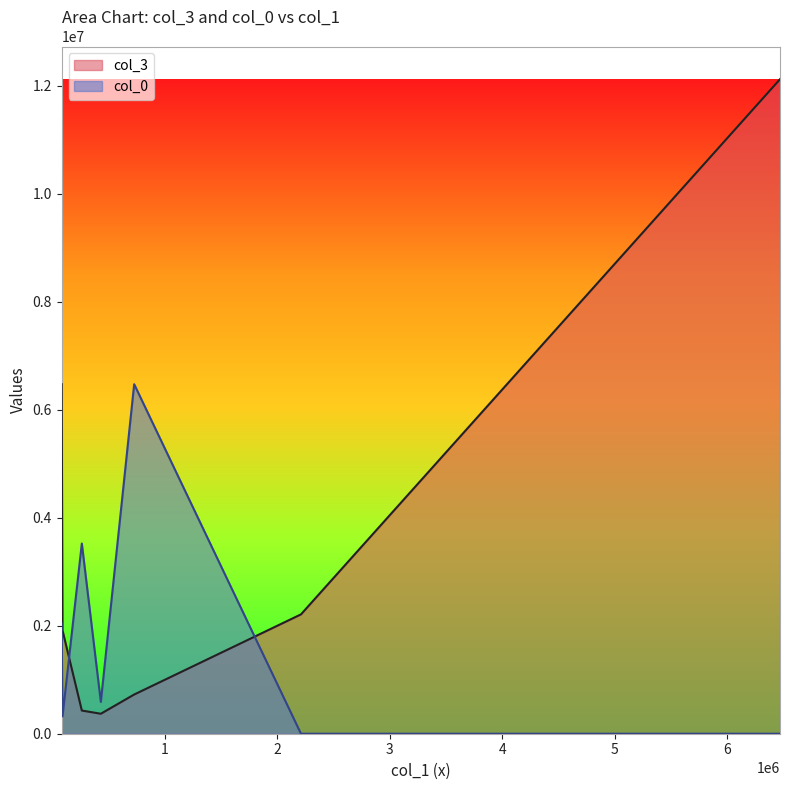

In col_3, how many points are lower than both neighbors (excluding endpoints)?

1